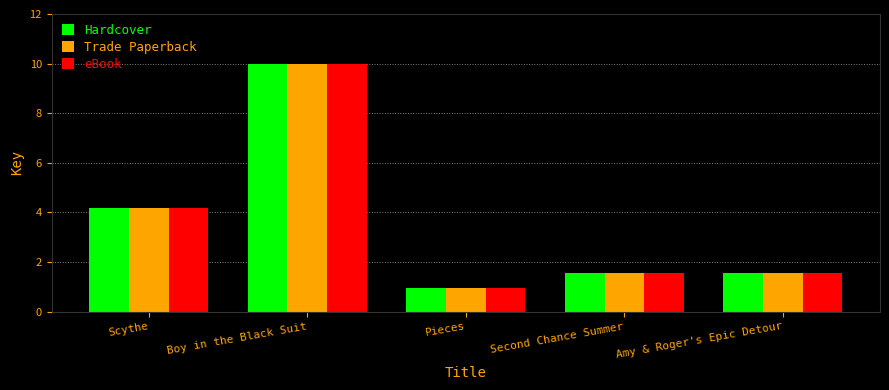

What is the difference between the maximum and minimum values in the Trade Paperback series?

9.1